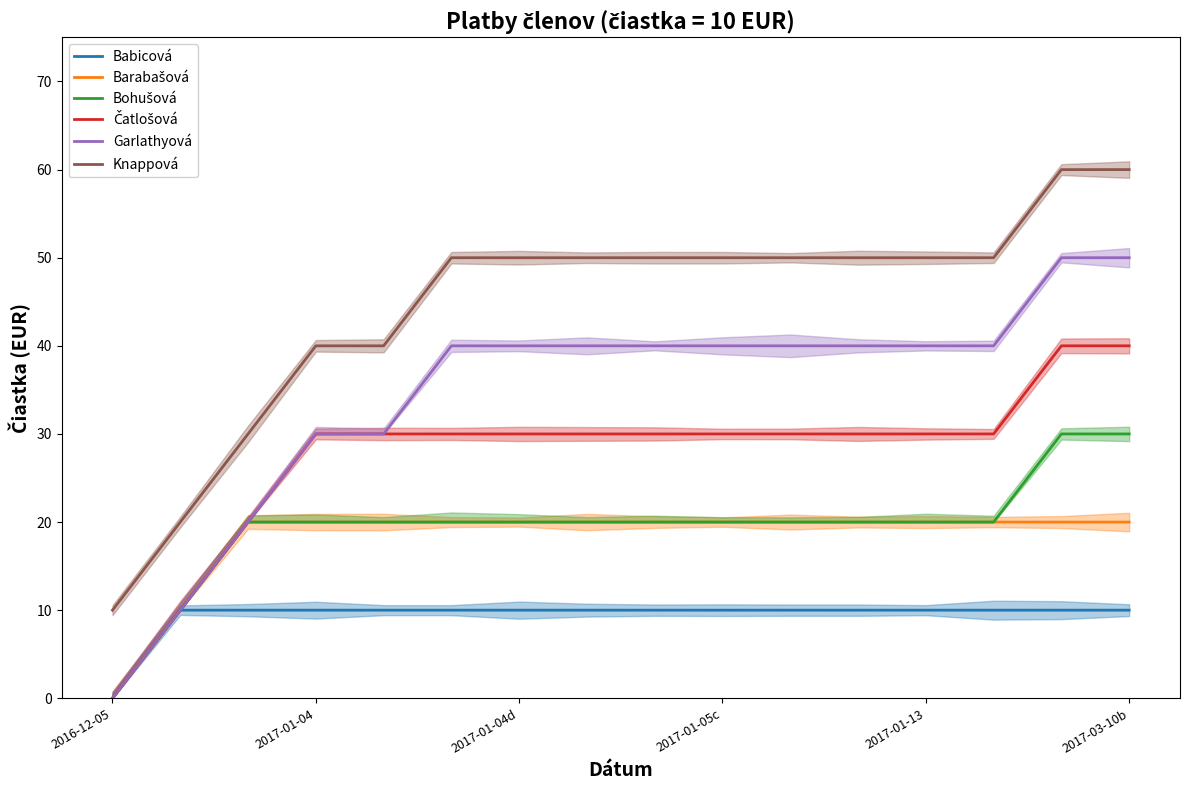

True or false: Knappová has more than 2 points higher than both neighbors.

False